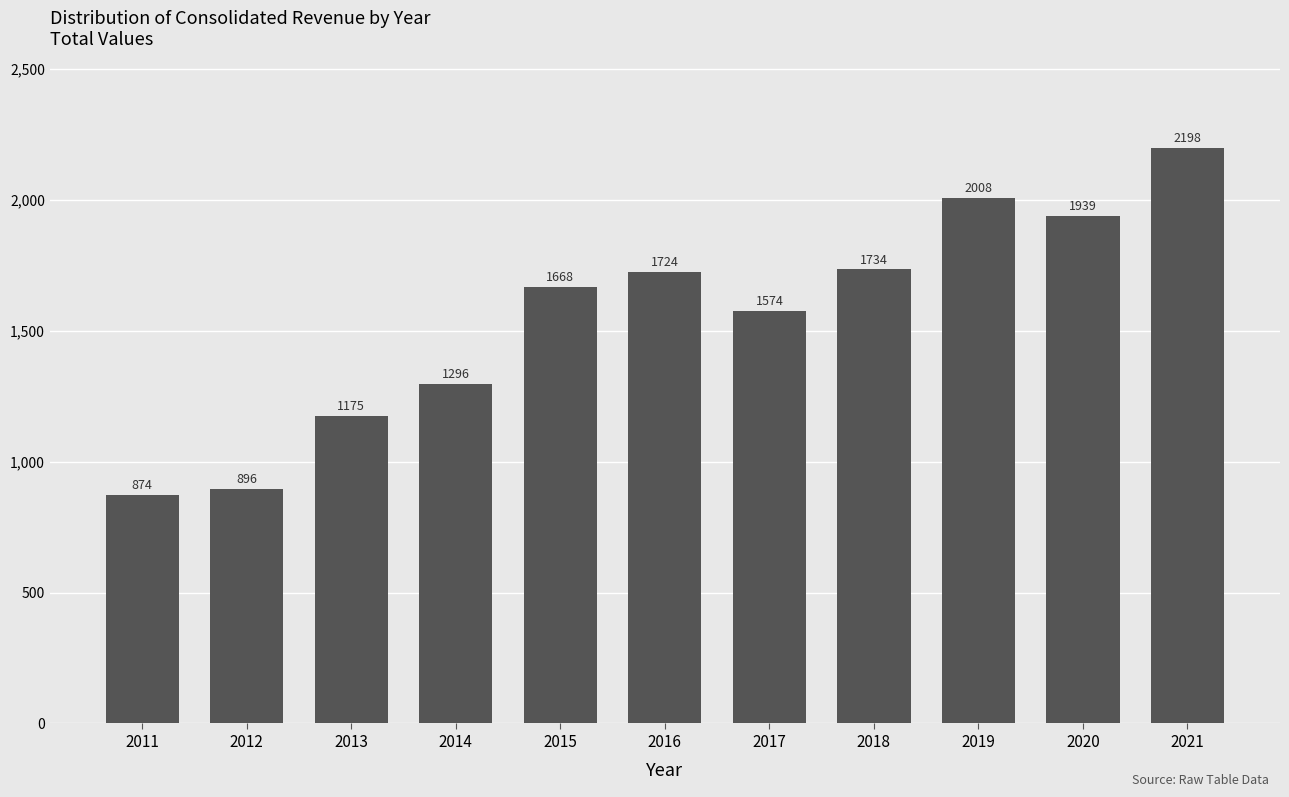

What is the value of the 11th bar from the left?

2198.0